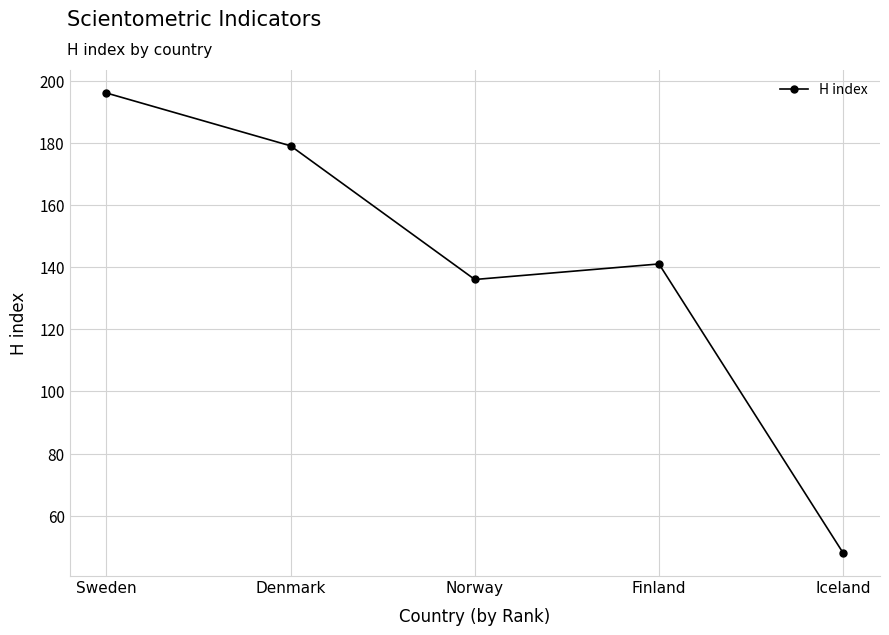

True or false: the data shows 33 at Iceland.

False